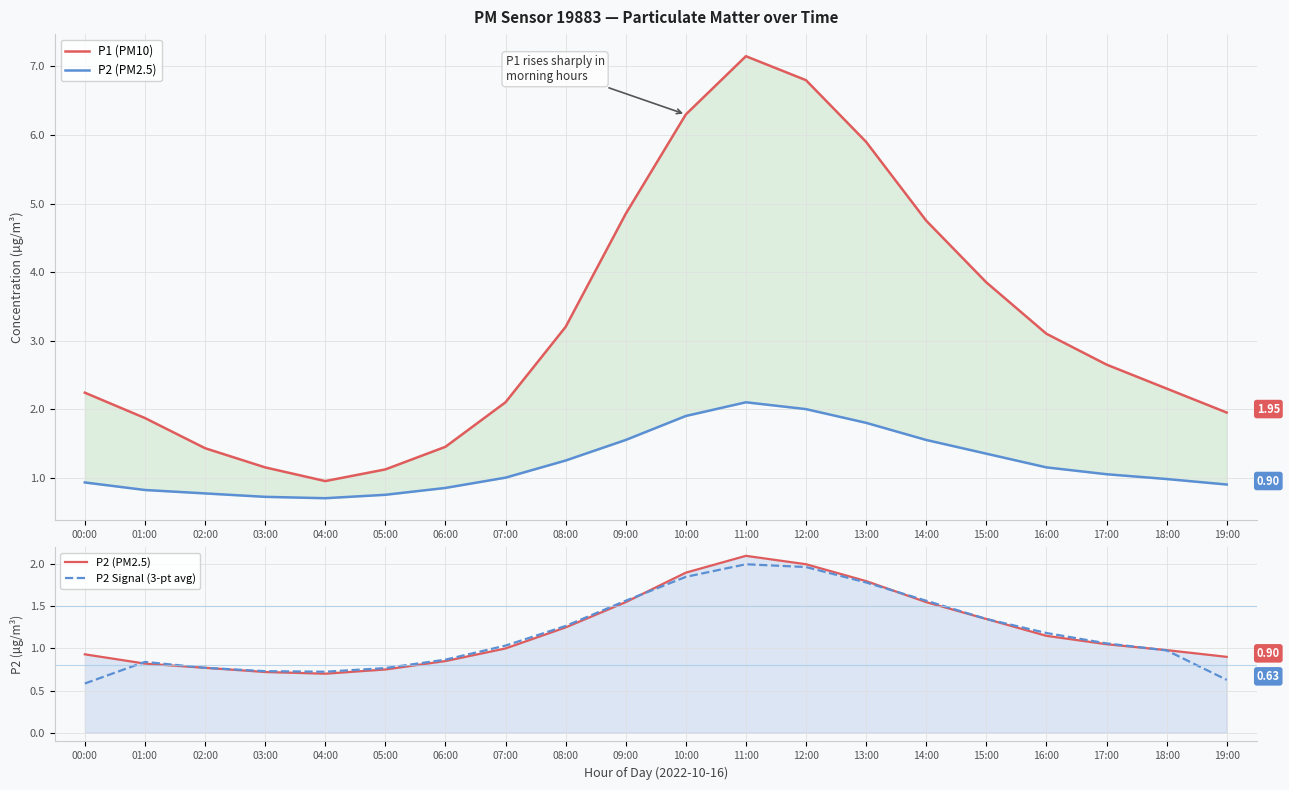

Where is P2 (PM2.5) nearest to the value 1?

07:00